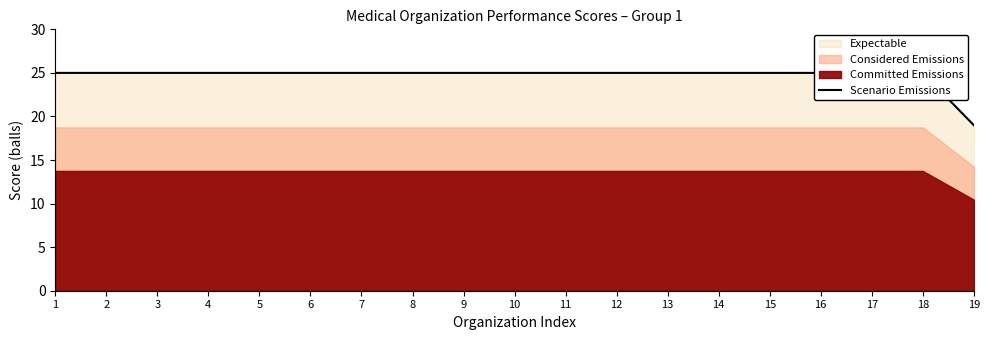

The value at 4 is 7. True or false?

False